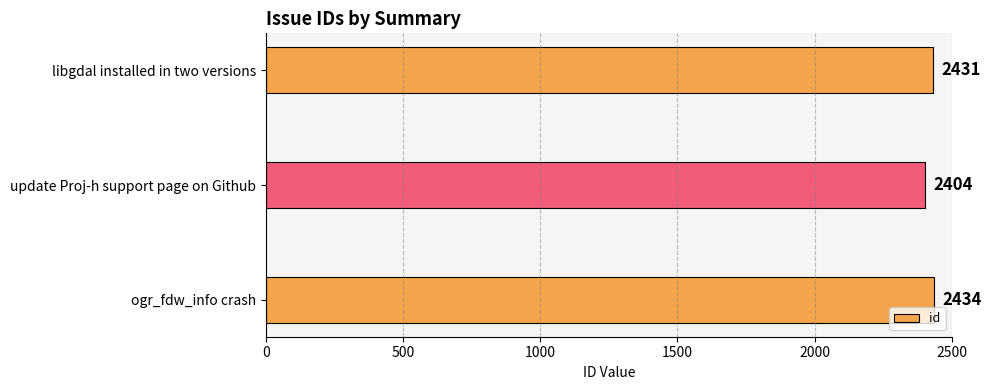

True or false: the data shows 2434 at ogr_fdw_info crash.

True